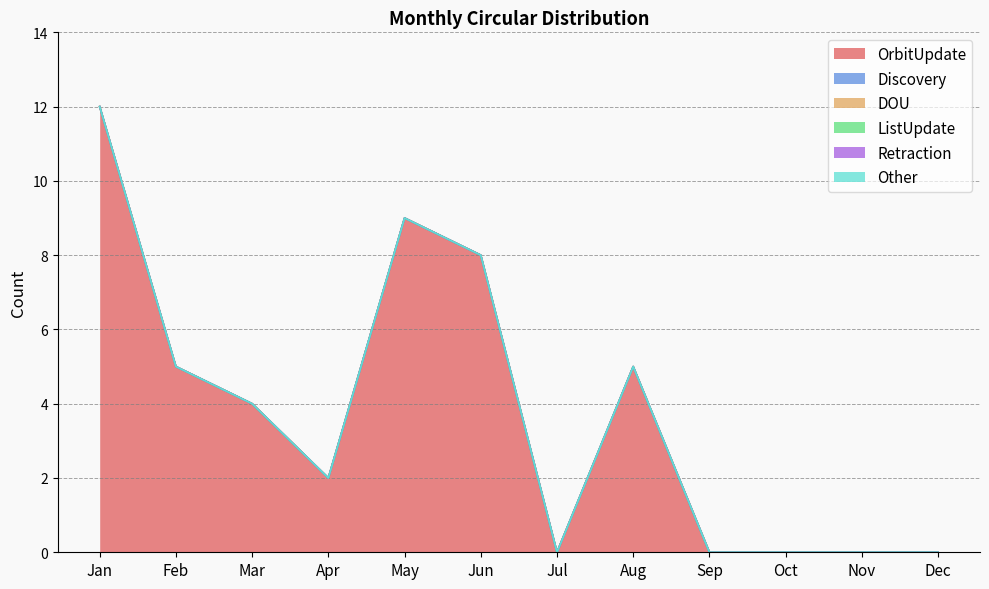

True or false: OrbitUpdate and ListUpdate cross at least once.

False